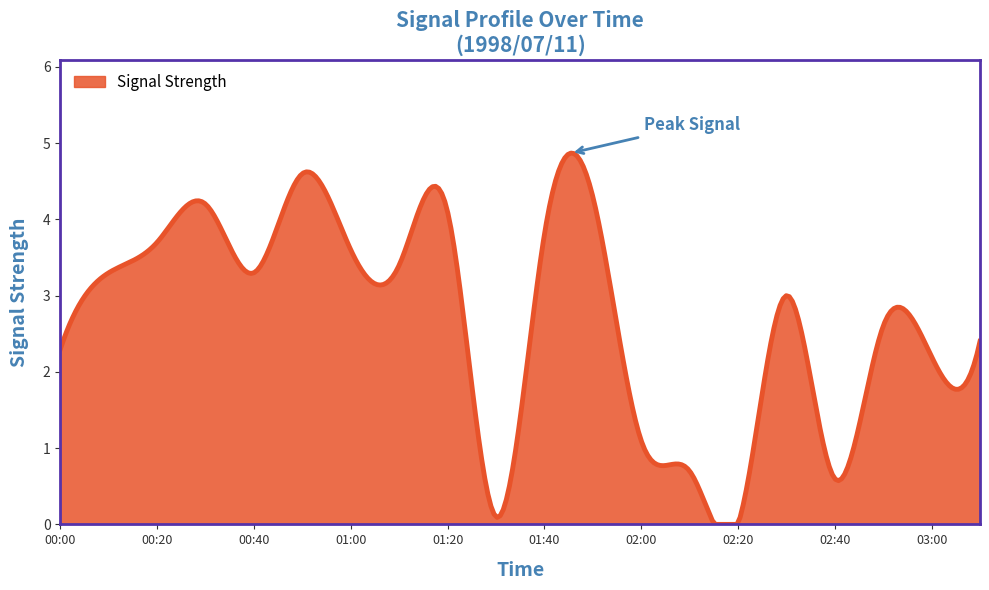

What is the maximum value shown in the chart?

4.9